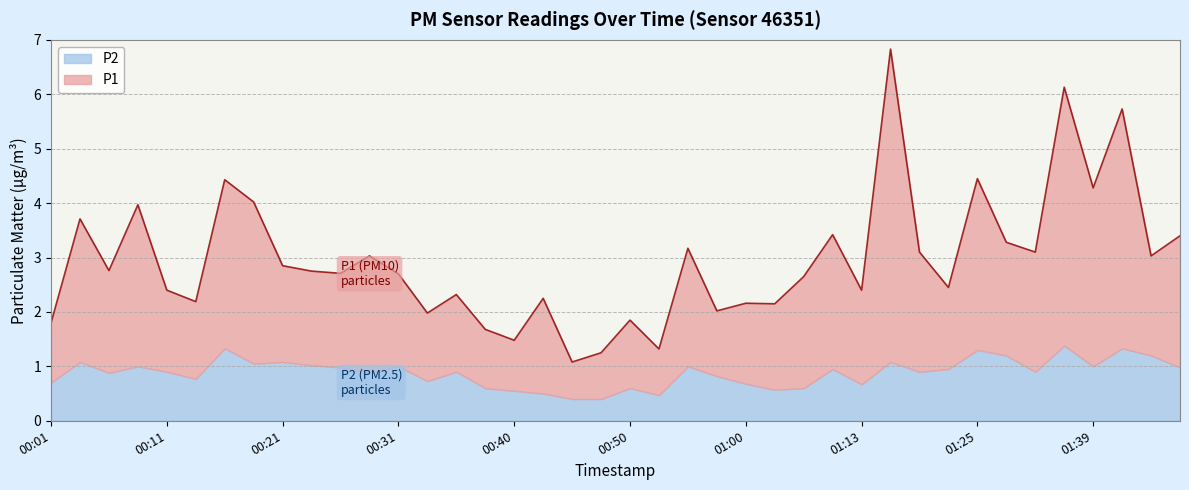

What is the average value?

3.0